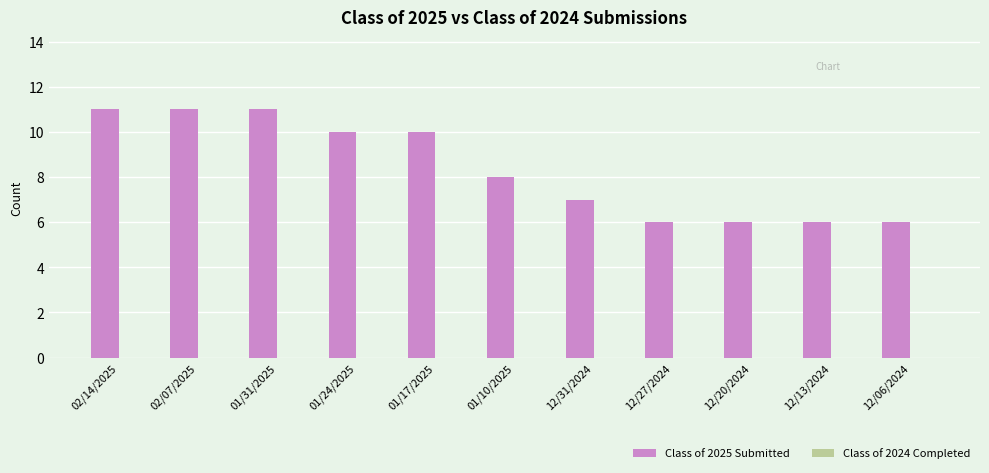

What position from the left is 12/20/2024?

9